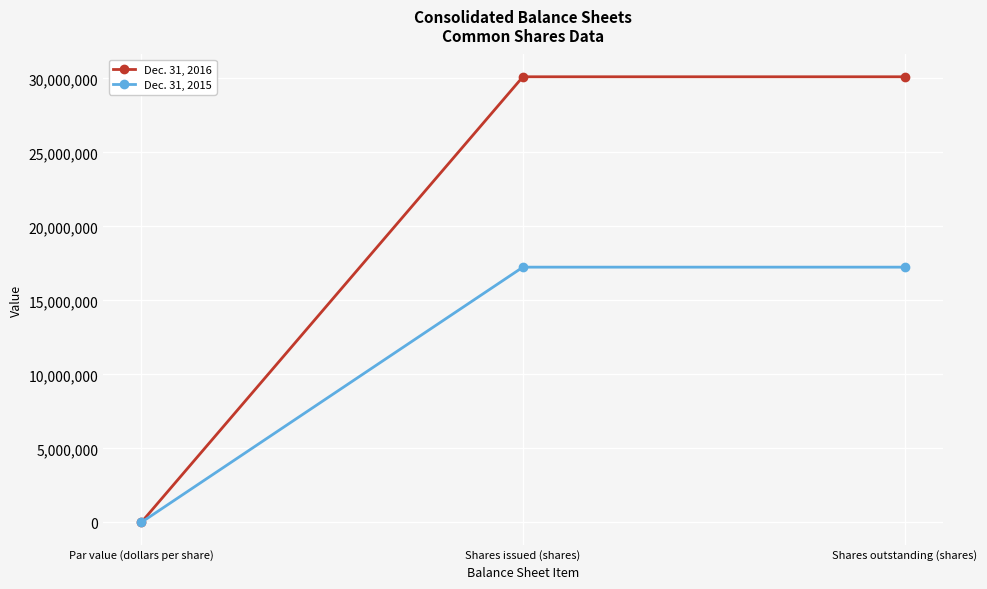

What is the label of the 2nd point from the left?

Shares issued (shares)